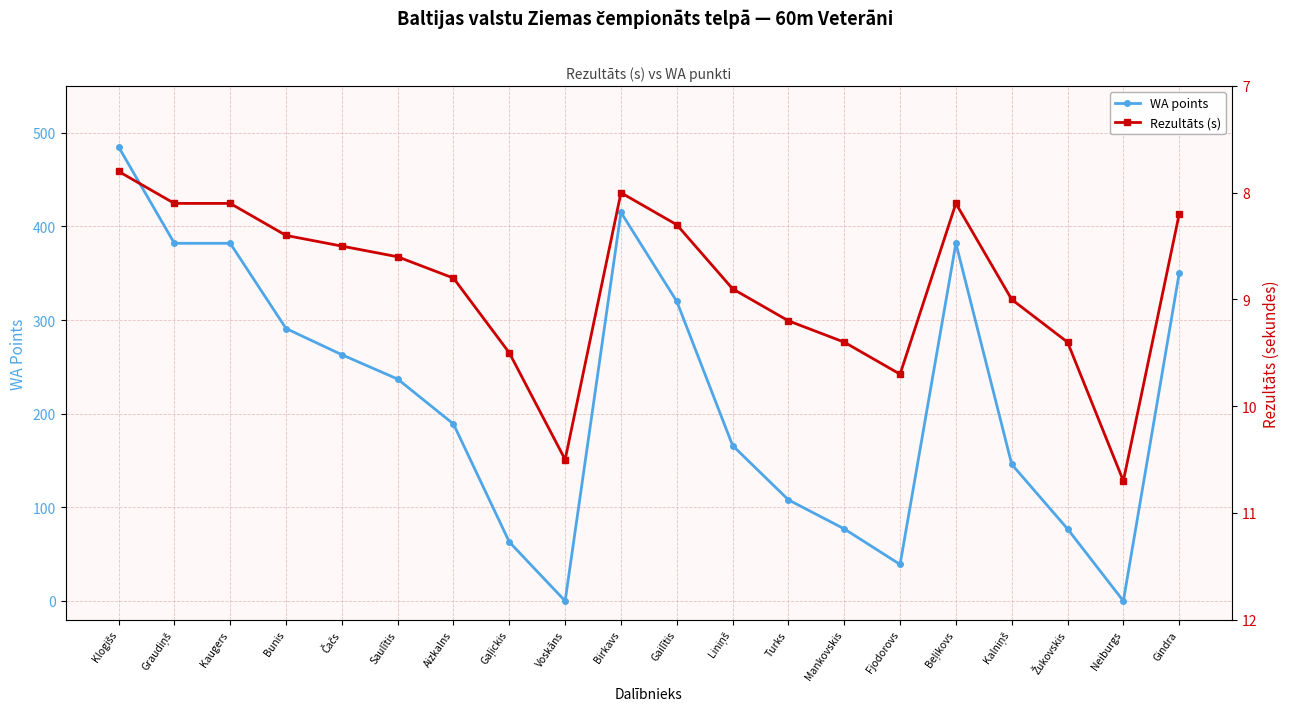

What are all the series names shown in the legend?

WA points, Rezultāts (s)